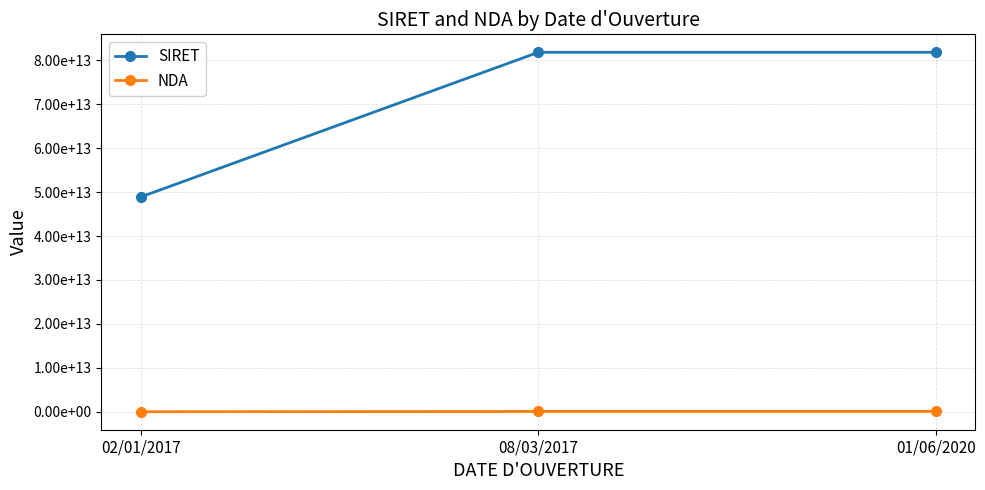

Reading left to right, what are all the values shown in this chart?

SIRET: 48928983500030	81824197800035	81824197800050
NDA: 11922152192	91340886734	91340886734